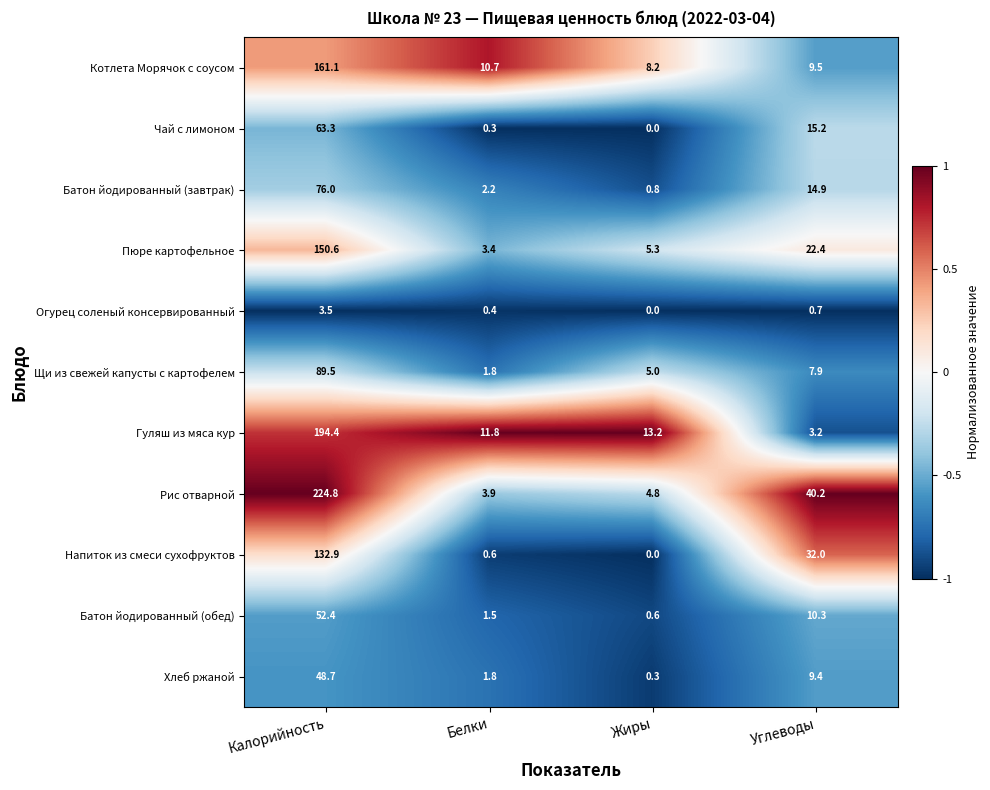

What is the maximum value shown in the chart?

224.8